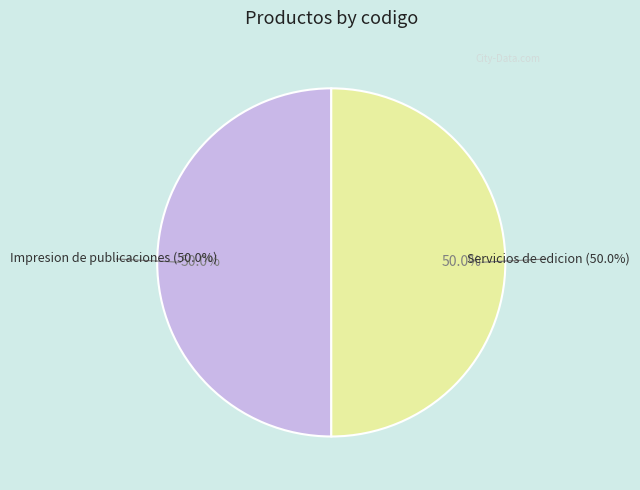

Between Impresion de publicaciones and Servicios de edicion, which is larger?

Impresion de publicaciones